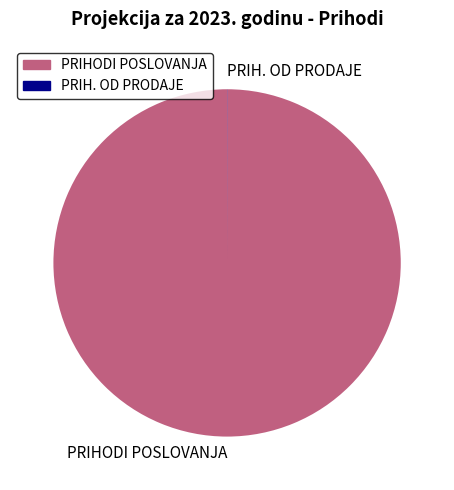

True or false: PRIHODI POSLOVANJA accounts for 100% of the total.

True